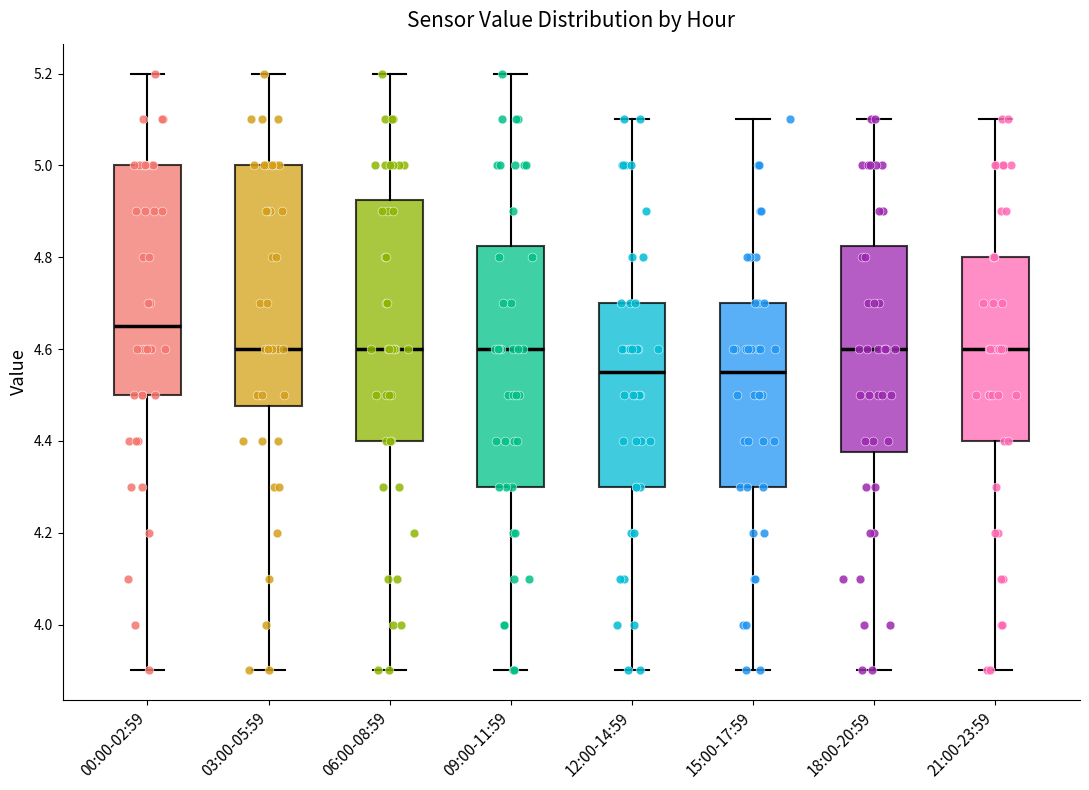

Reading left to right, read every box against the y-axis: the position of its median line, the range the box covers, and the ends of its whiskers. The values are not printed on the chart, so give them approximately, as read against the axis.

00:00-02:59: median 4.66, box 4.50 to 5.00, whiskers 3.90 to 5.20
03:00-05:59: median 4.60, box 4.48 to 5.00, whiskers 3.90 to 5.20
06:00-08:59: median 4.60, box 4.40 to 4.92, whiskers 3.90 to 5.20
09:00-11:59: median 4.60, box 4.30 to 4.82, whiskers 3.90 to 5.20
12:00-14:59: median 4.56, box 4.30 to 4.70, whiskers 3.90 to 5.10
15:00-17:59: median 4.56, box 4.30 to 4.70, whiskers 3.90 to 5.10
18:00-20:59: median 4.60, box 4.38 to 4.82, whiskers 3.90 to 5.10
21:00-23:59: median 4.60, box 4.40 to 4.80, whiskers 3.90 to 5.10